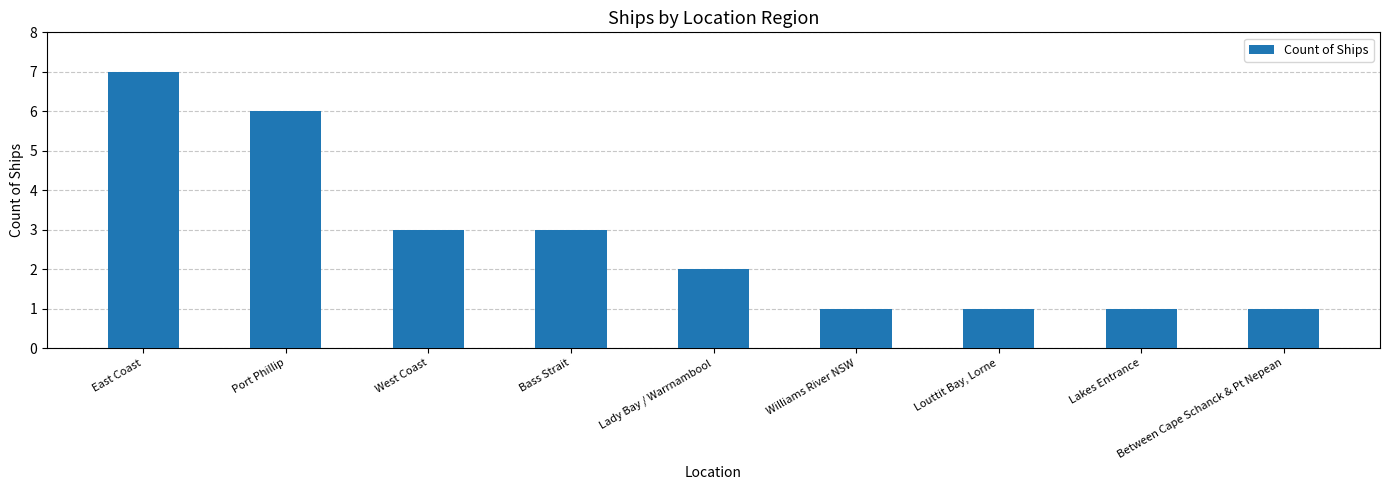

What is the change in value from West Coast to Williams River NSW?

-2